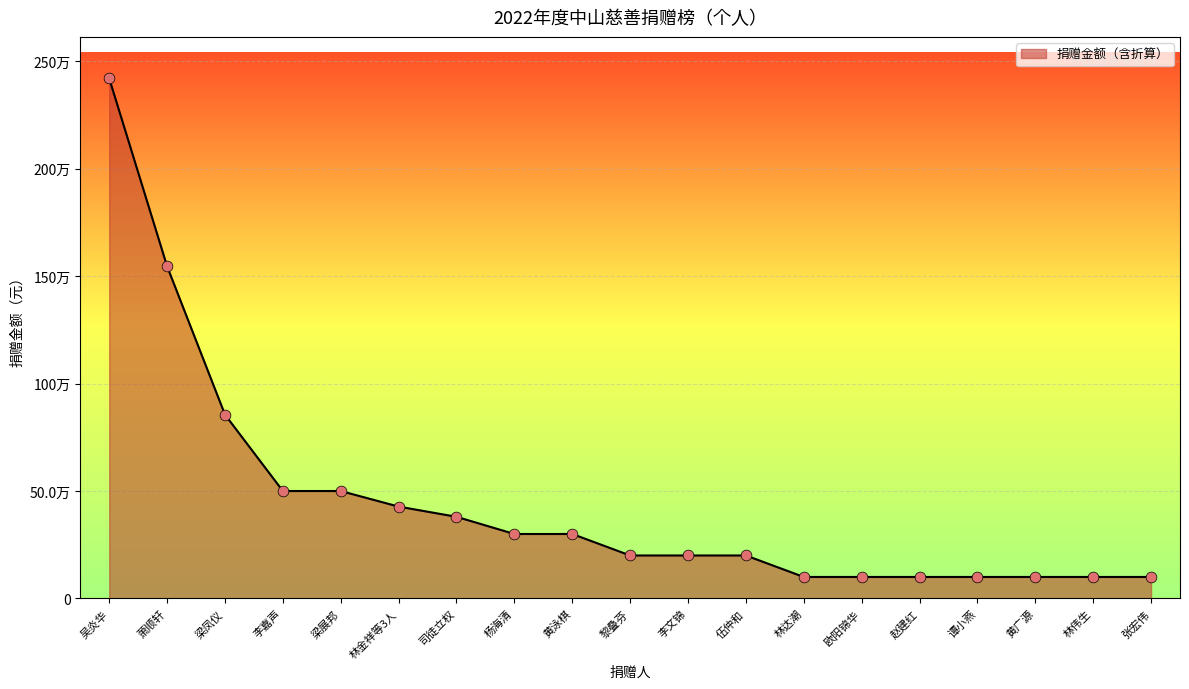

Between 萧顺轩 and 司徒立权, which is larger?

萧顺轩